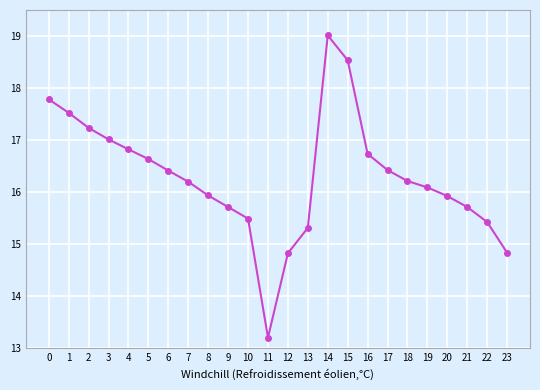

True or false: the data has more than 2 interior local peaks.

False